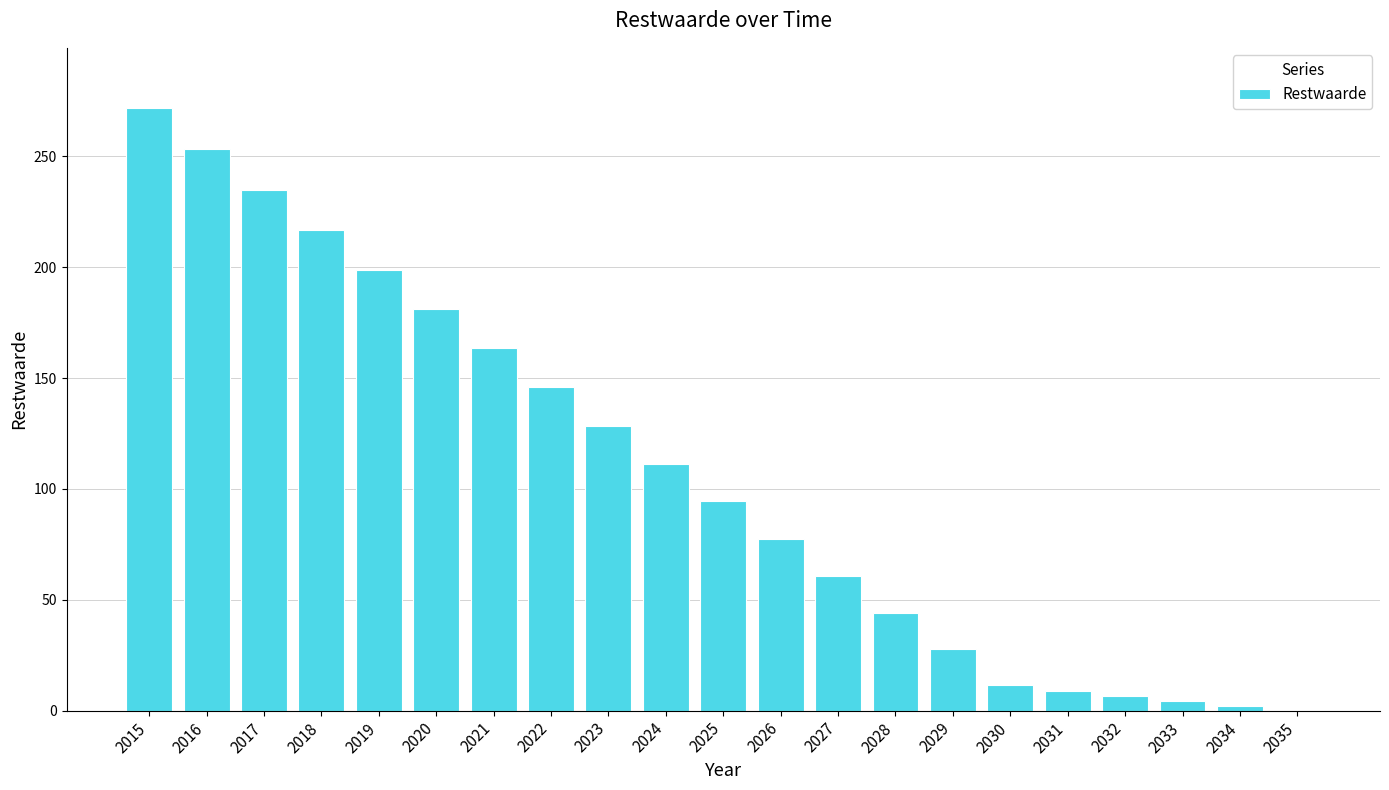

What is the change in value from 2029 to 2031?

-18.6